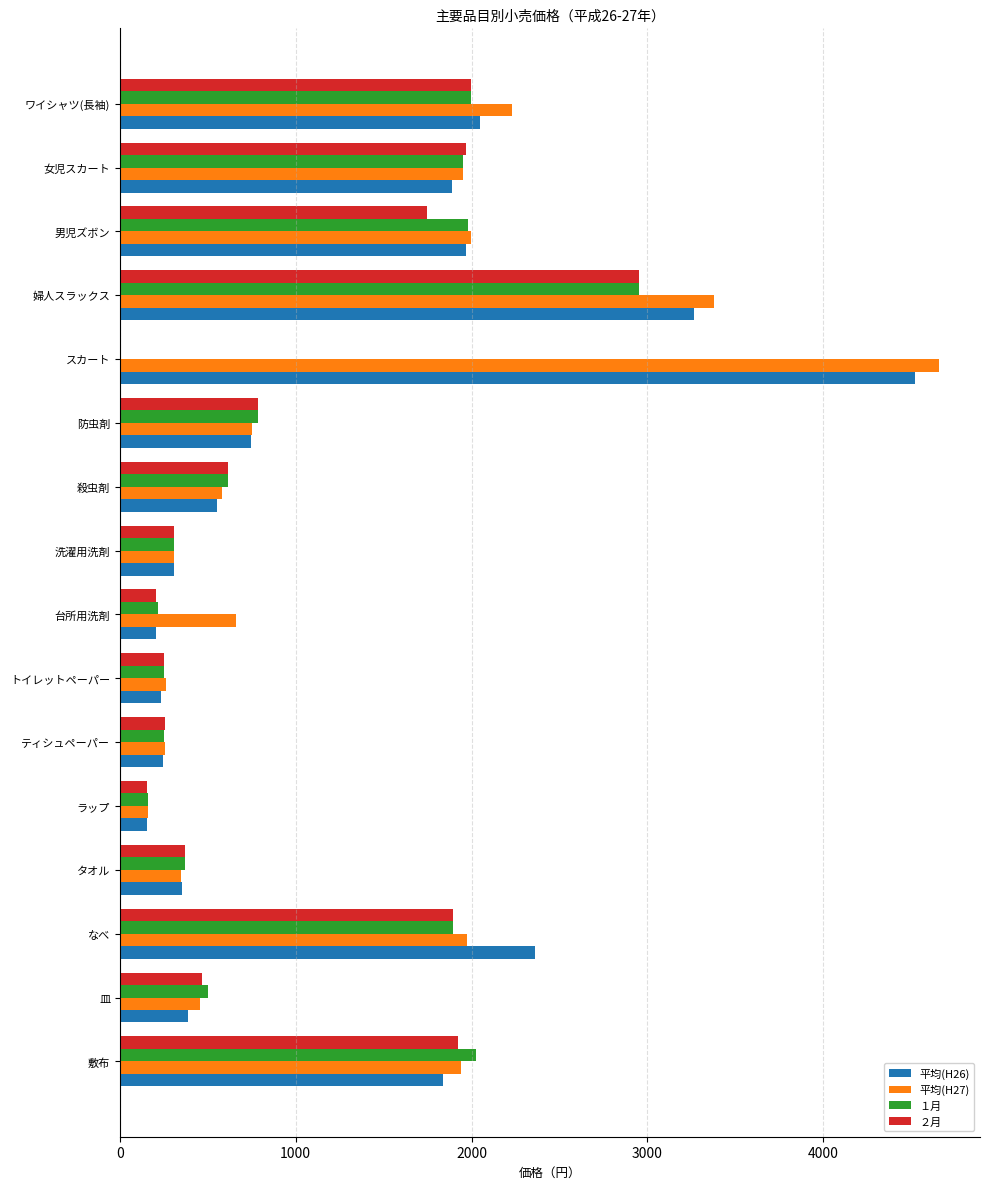

Between 敷布 and ラップ, which series saw the biggest shift?

１月